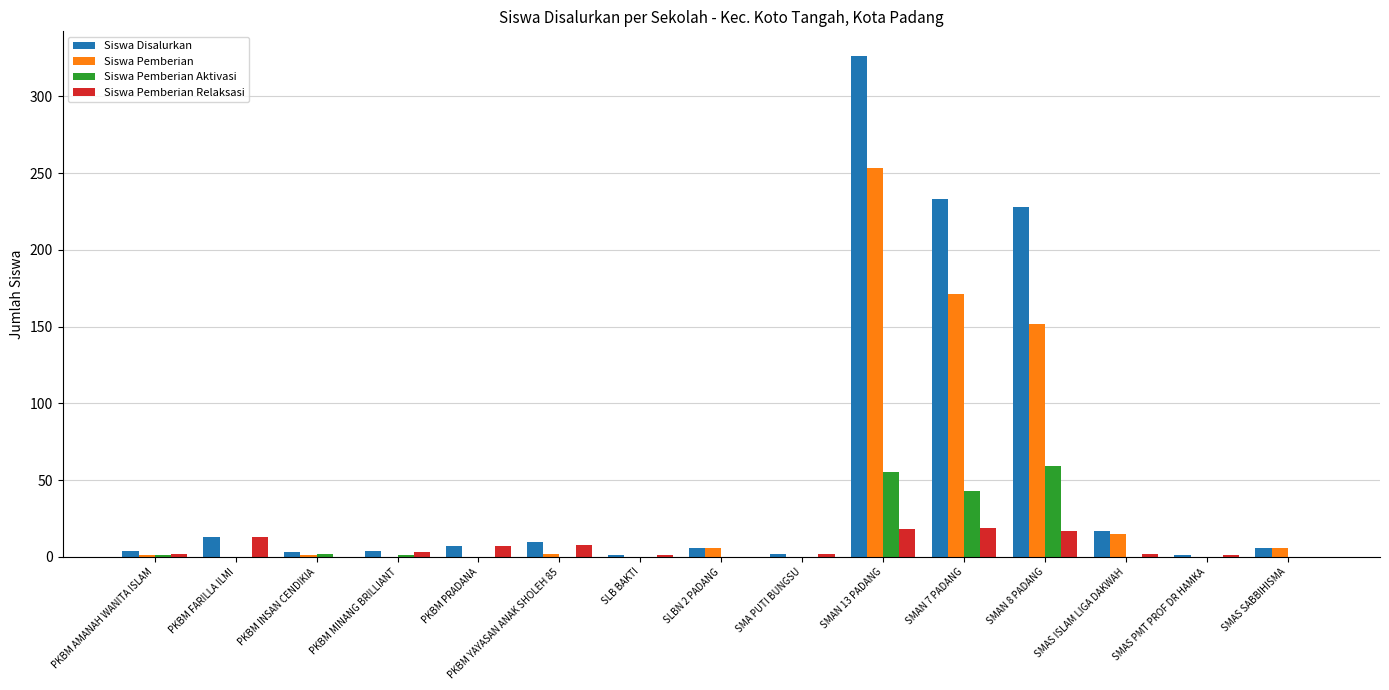

What is the sum of the Siswa Pemberian Relaksasi values at SMA PUTI BUNGSU and SMAN 7 PADANG?

21